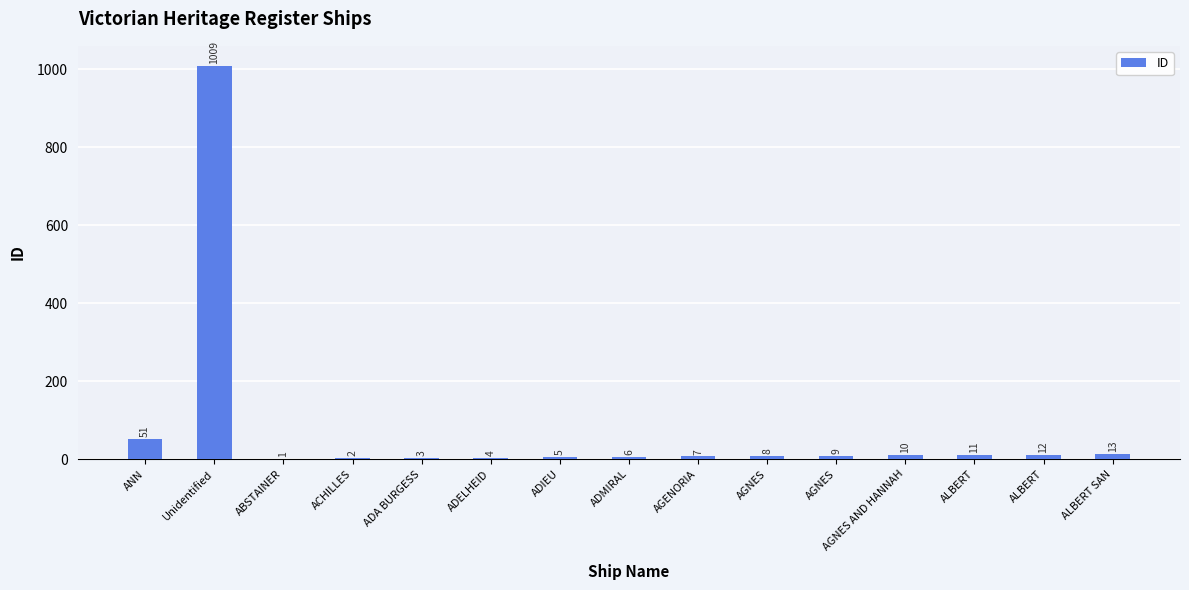

Where does the data first go above 8?

ANN